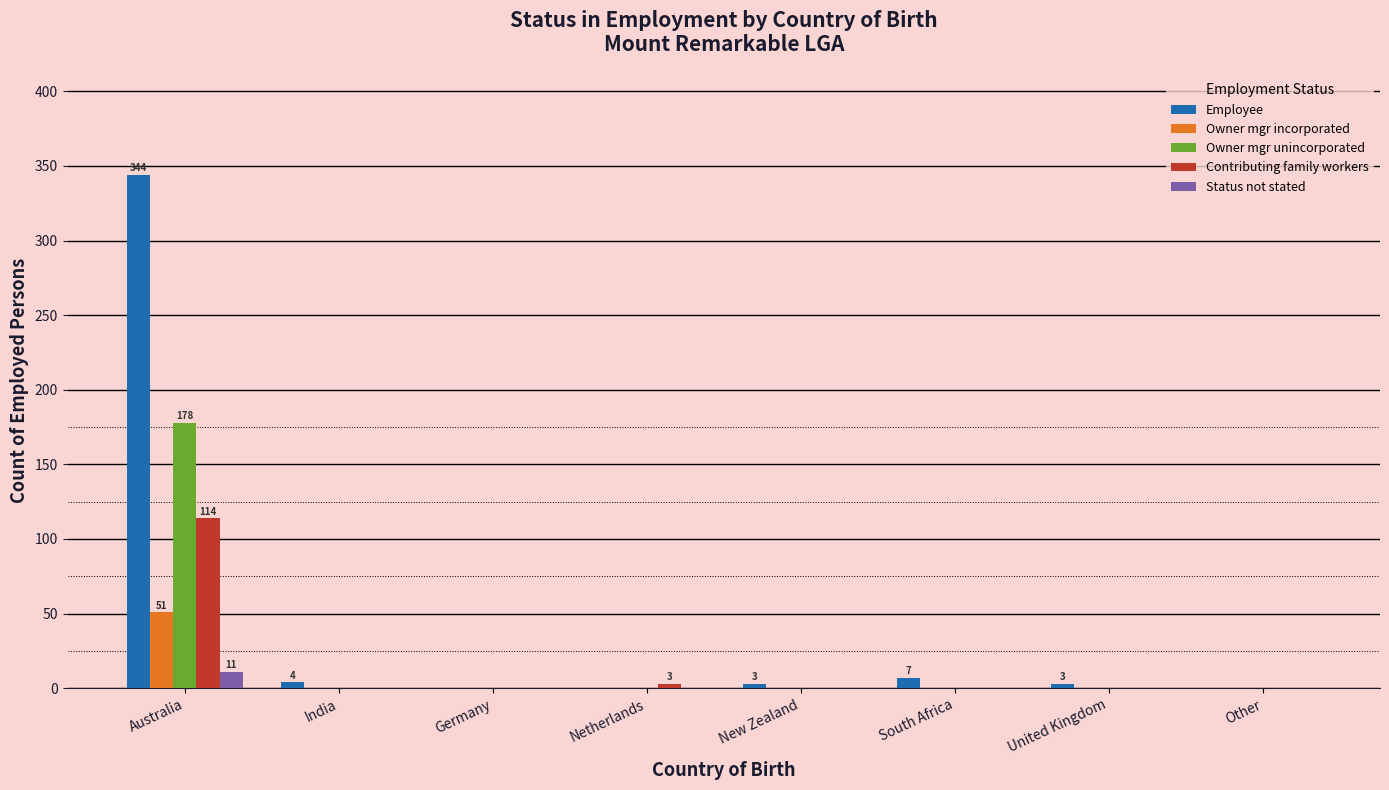

At which category does the chart reach its peak across all series?

Australia